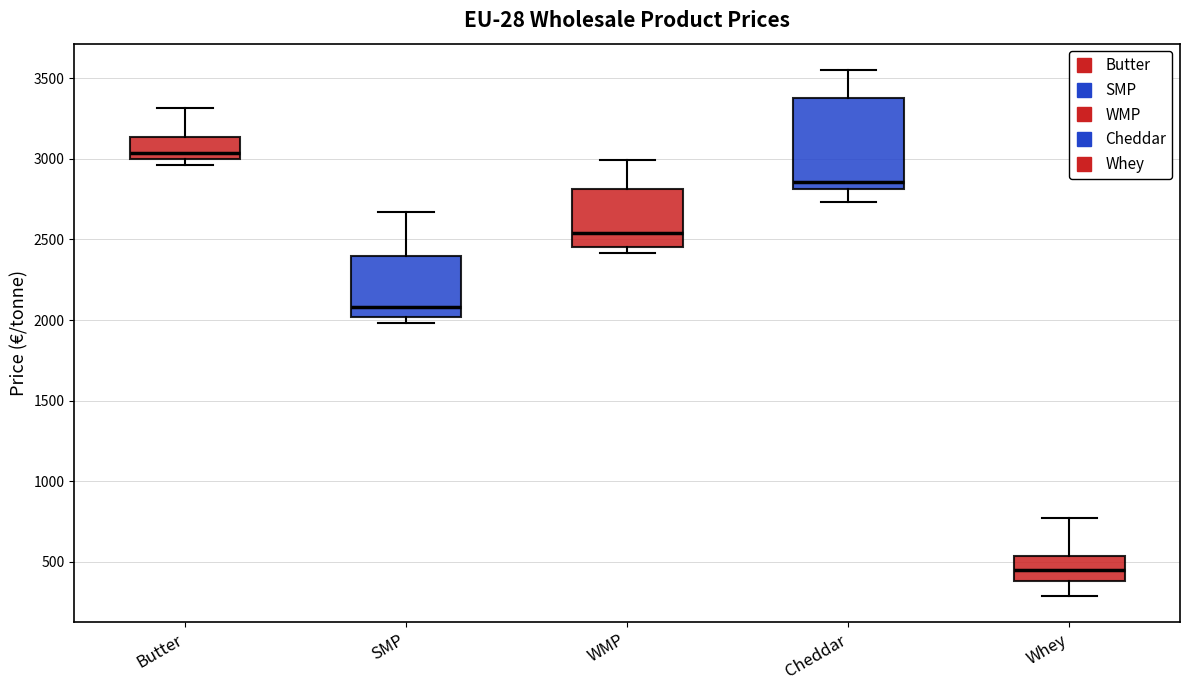

Reading left to right, read every box against the y-axis: the position of its median line, the range the box covers, and the ends of its whiskers. The values are not printed on the chart, so give them approximately, as read against the axis.

Butter: median 3050, box 3000 to 3150, whiskers 2950 to 3300
SMP: median 2100, box 2000 to 2400, whiskers 2000 (just below the box's lower edge) to 2650
WMP: median 2550, box 2450 to 2800, whiskers 2400 to 3000
Cheddar: median 2850, box 2800 to 3400, whiskers 2750 to 3550
Whey: median 450, box 400 to 550, whiskers 300 to 750